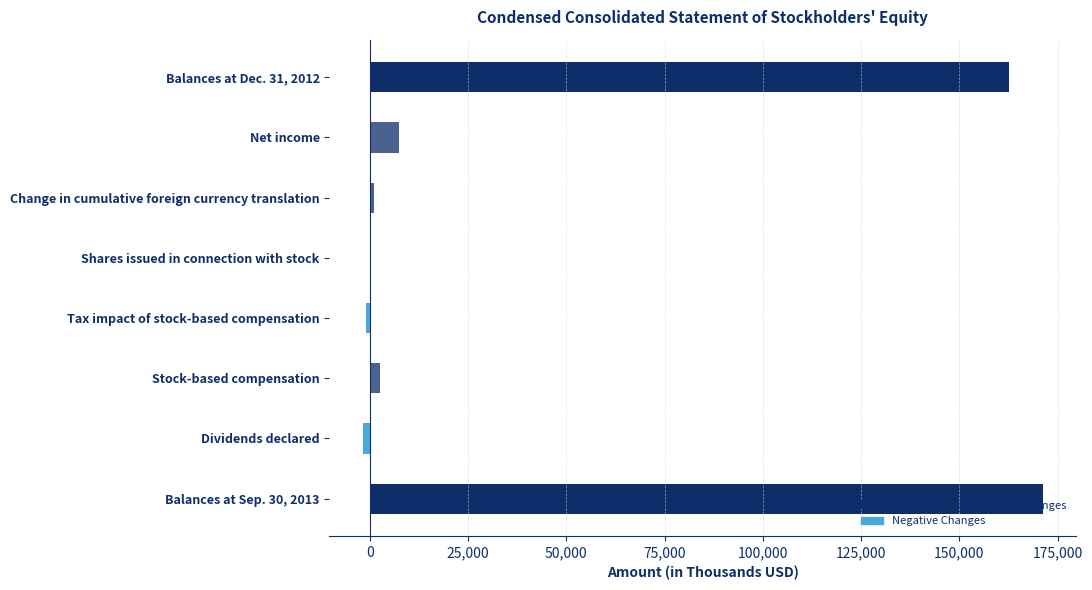

What are all the series names shown in the legend?

Balance Totals, Positive Changes, Negative Changes